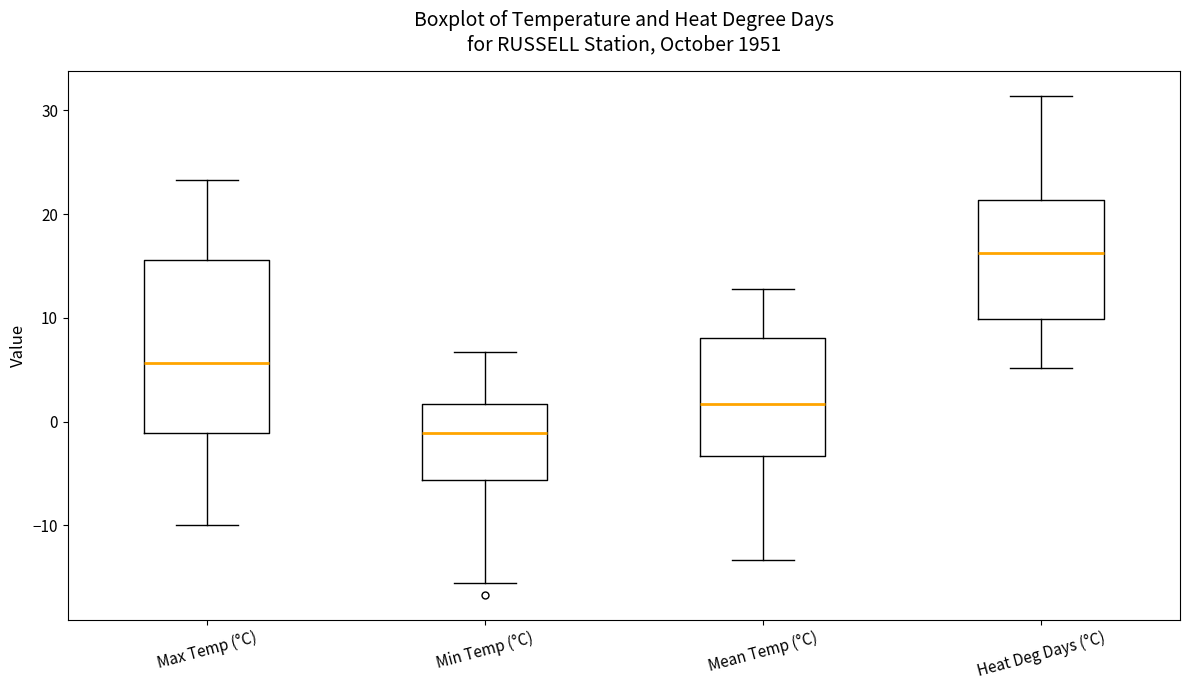

Which box's median line is the lowest?

Min Temp (°C)